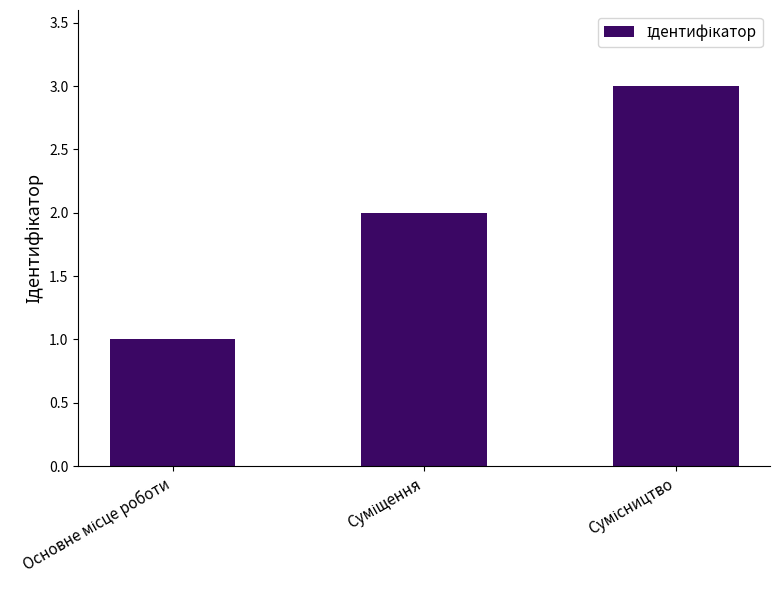

What is the maximum value shown in the chart?

3